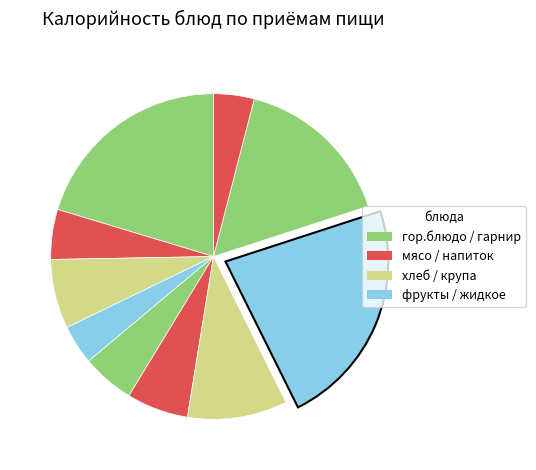

Rank the categories by value from highest to lowest.

ТЕФТЕЛИ ИЗ ГОВЯДИНЫ, КАША ИЗ ОСЯНЫХ ХЛОПЬЕВ (ГЕРКУЛЕС), МАКАРОННЫЕ ИЗДЕЛИЯ, СУП КАРТОФЕЛЬНЫЙ, ХЛЕБ ПШЕНИЧНЫЙ ЙОДИРОВАННЫЙ, ОВОЩИ СВЕЖИЕ (ПОМИДОРЫ), ФРУКТЫ СВЕЖИЕ (ЯБЛОКО), СЫР (ПОРЦИОННО), КИСЕЛЬ, ЧАЙ С САХАРОМ